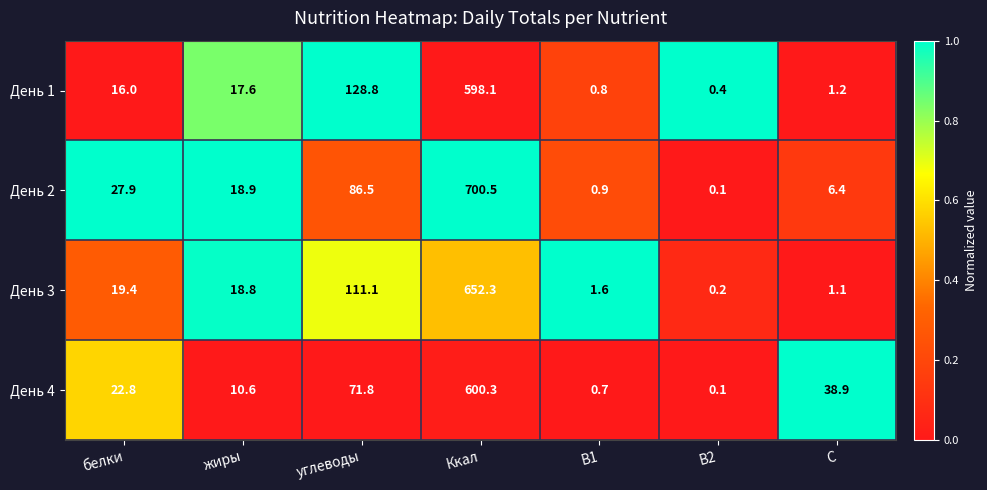

At which label is День 2 closest to 350?

углеводы